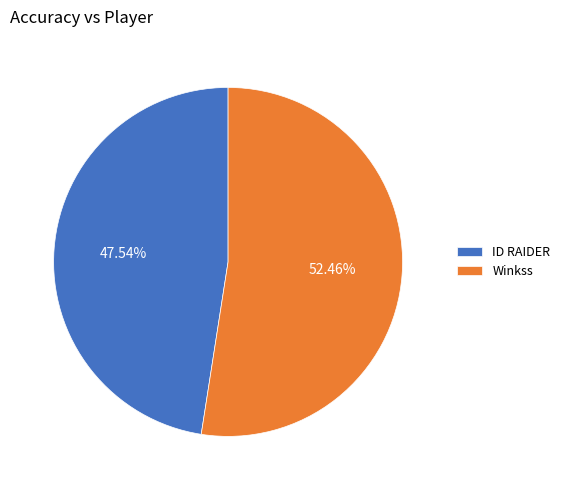

To the nearest percent, what portion does Winkss represent?

52%